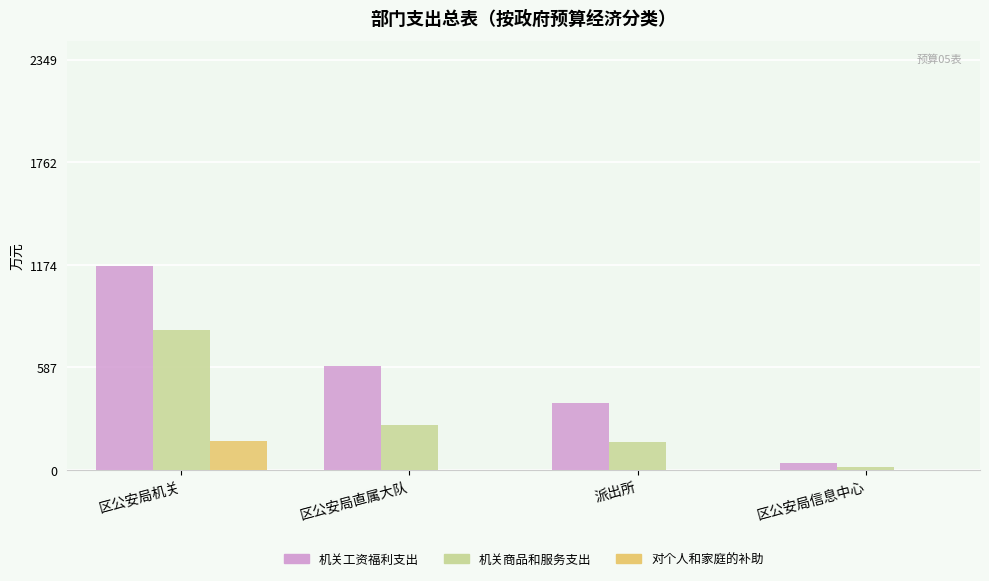

What is the total value across all series at 区公安局机关?

2135.4